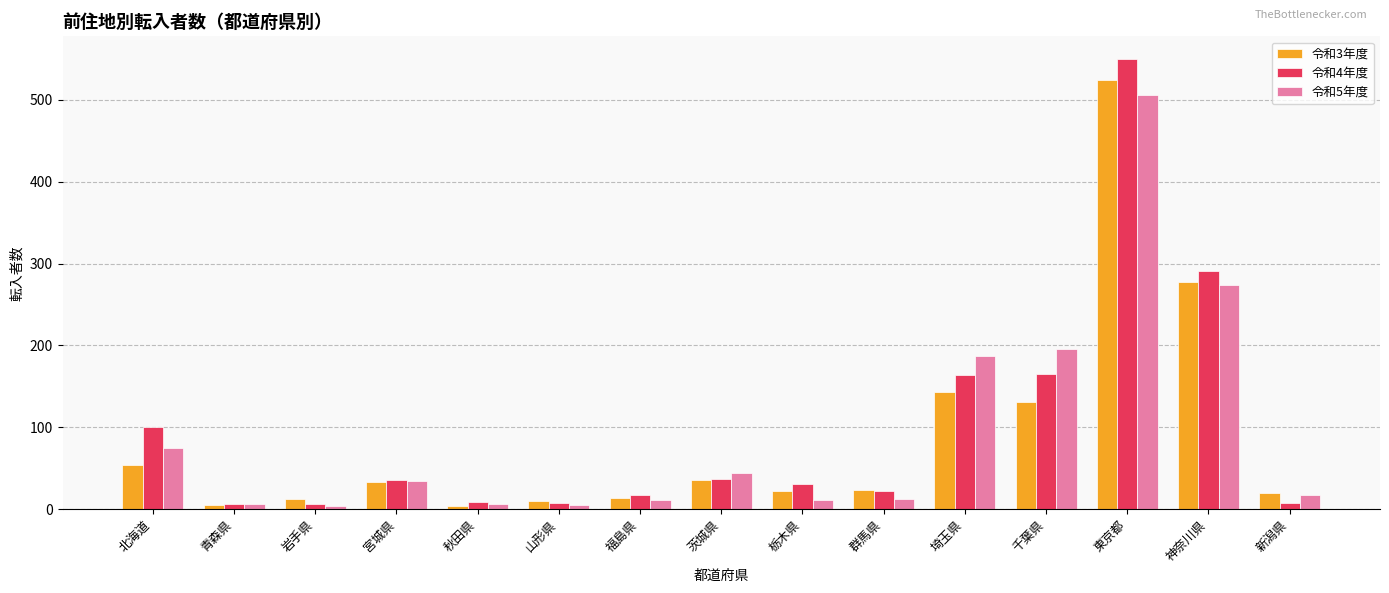

At which category does the chart reach its peak across all series?

東京都